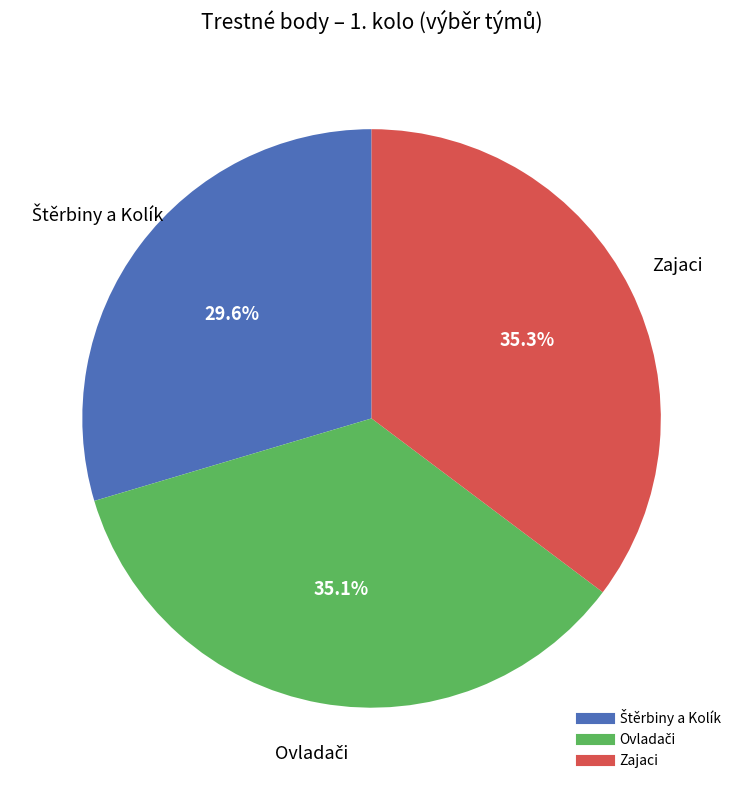

Is there any slice that represents more than half of the pie?

No